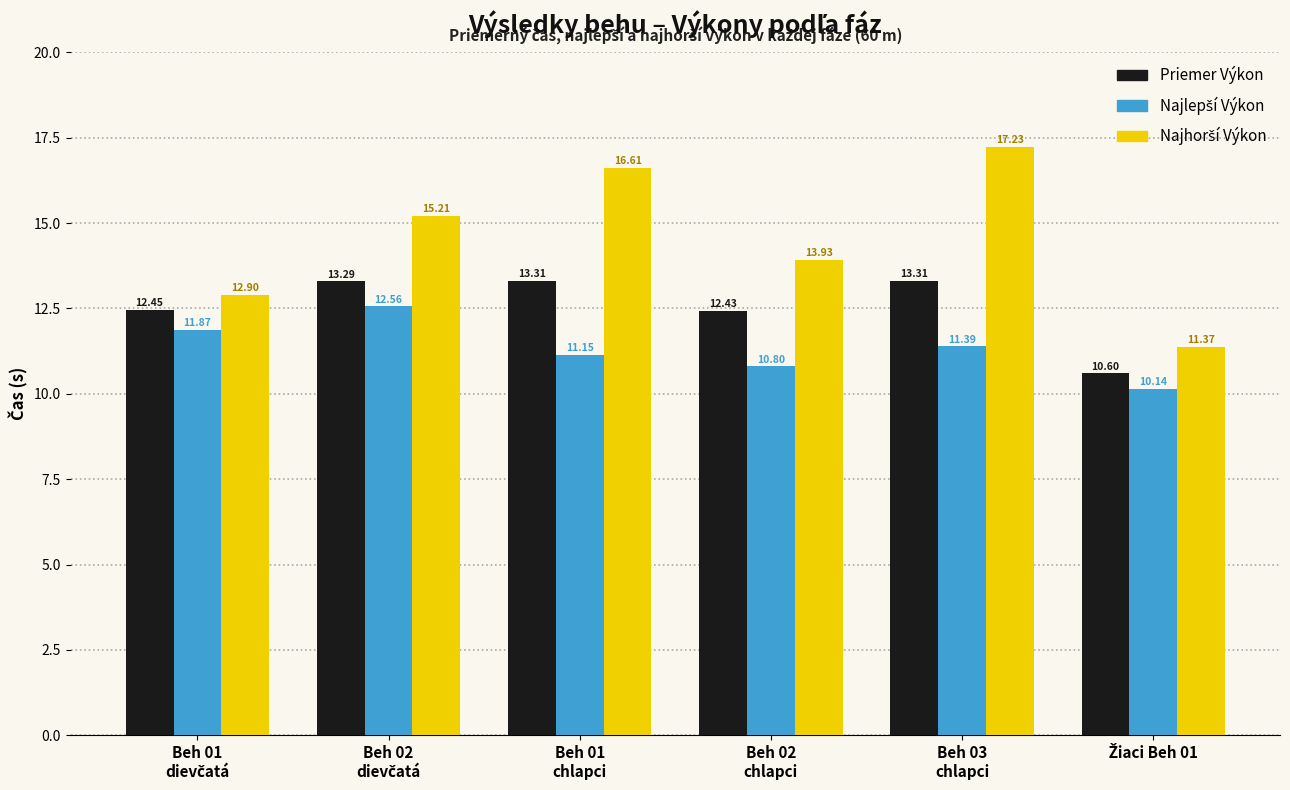

How many bars are there in each group?

3